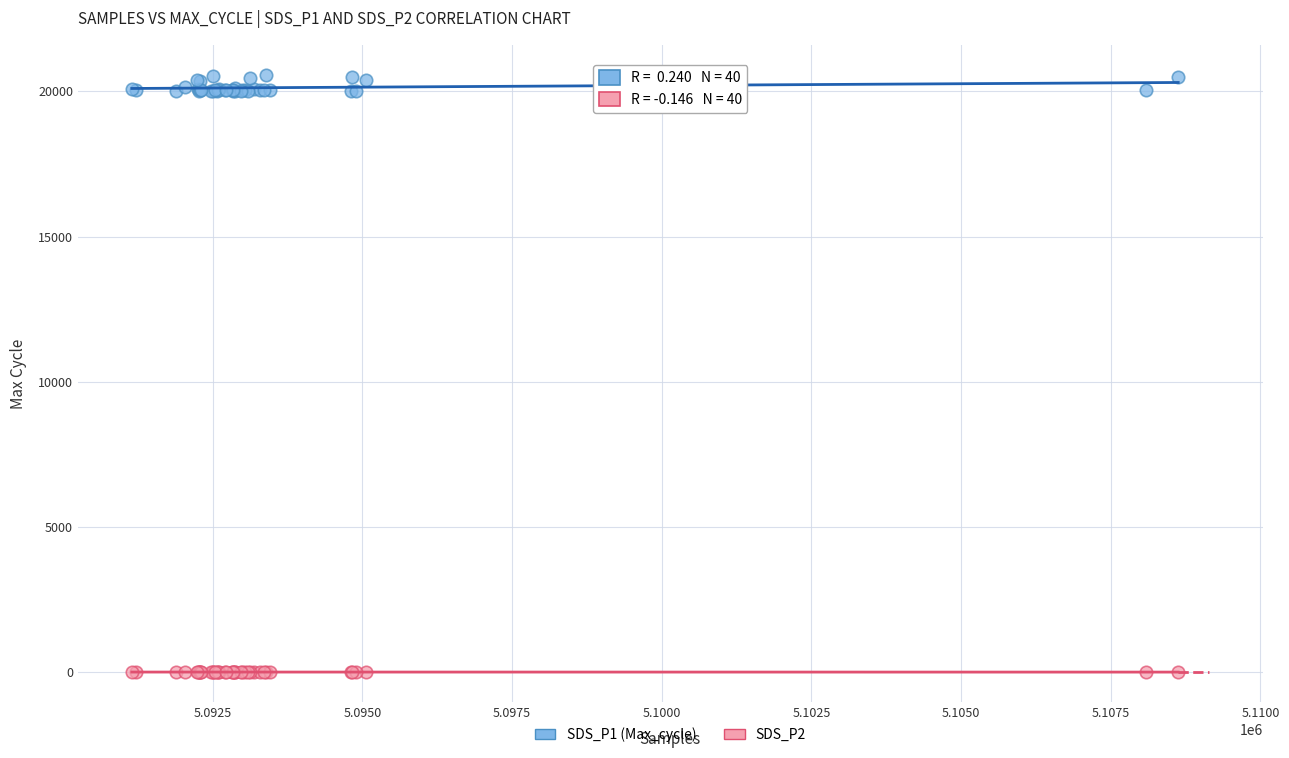

Which series has the largest Y range (max minus min)?

SDS_P1 (Max_cycle)